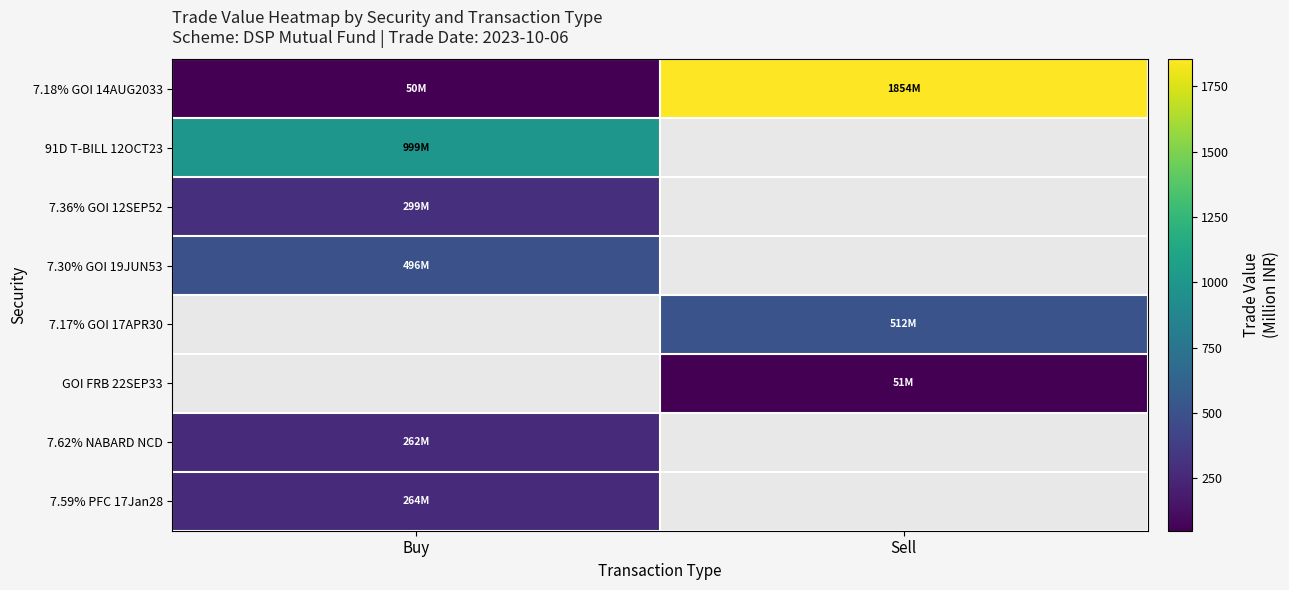

List the series in order of their peak value, lowest first.

7.62% NABARD NCD, 7.59% PFC 17Jan28, 7.36% GOI 12SEP52, 7.30% GOI 19JUN53, 91D T-BILL 12OCT23, 7.18% GOI 14AUG2033, 7.17% GOI 17APR30, GOI FRB 22SEP33